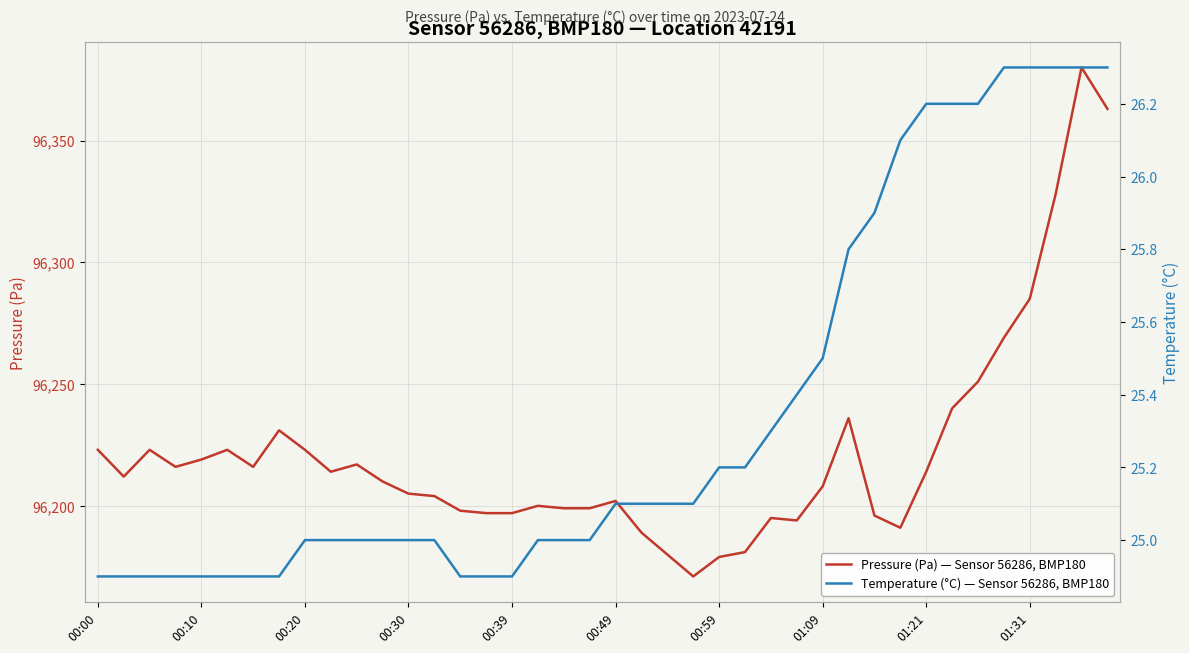

True or false: Pressure (Pa) — Sensor 56286, BMP180 and Temperature (°C) — Sensor 56286, BMP180 intersect in this chart.

False